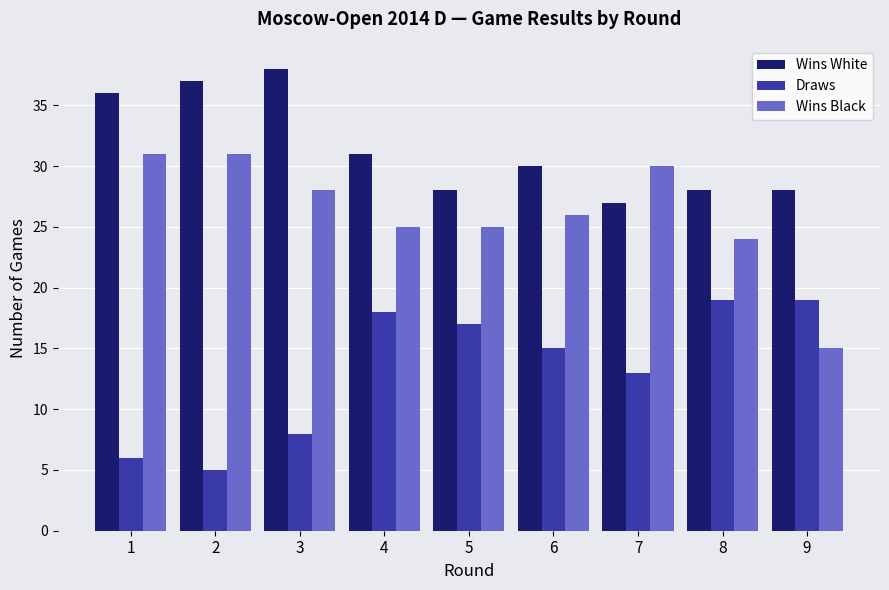

The Wins Black series shows 30 at 7. True or false?

True